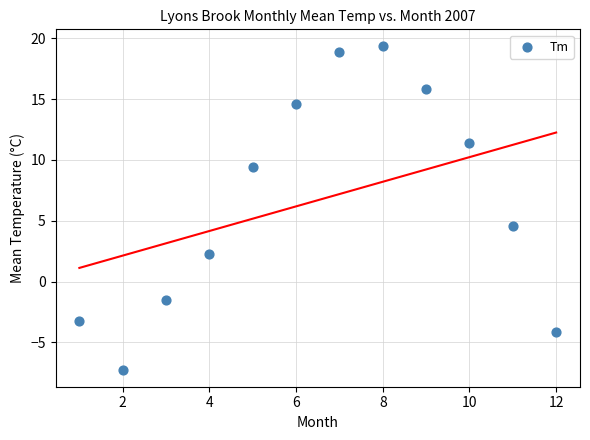

What Y value in the scatter plot is closest to 6?

4.6